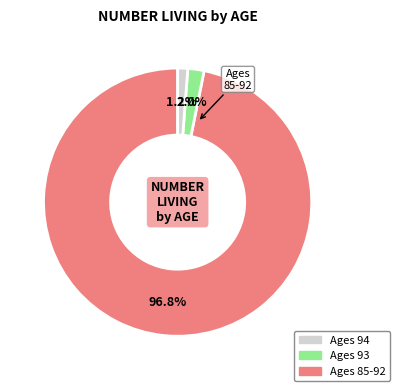

Count the number of slices in the pie.

3